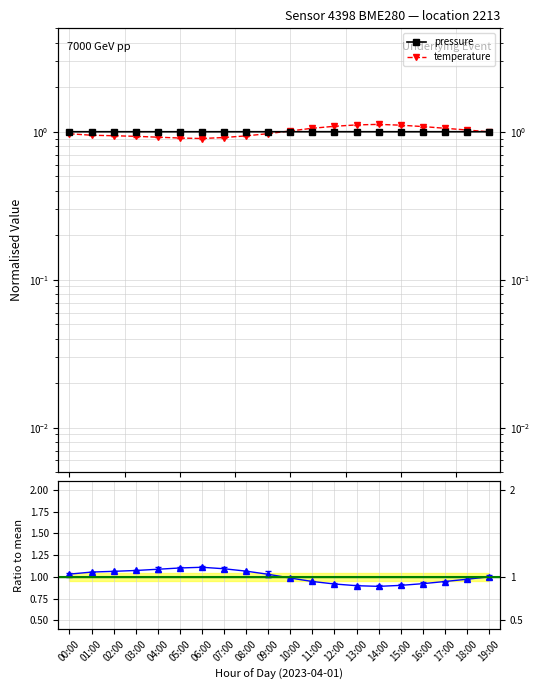

At which category is the sum across all series the highest?

14:00